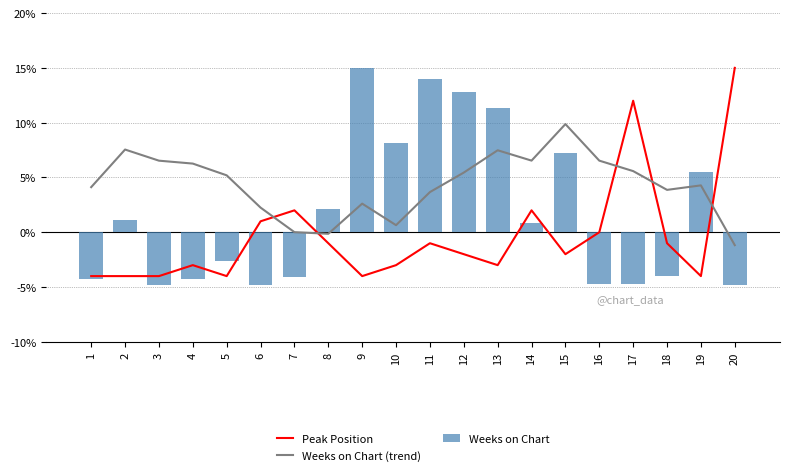

Are the bars grouped side by side (vs. stacked)?

Yes